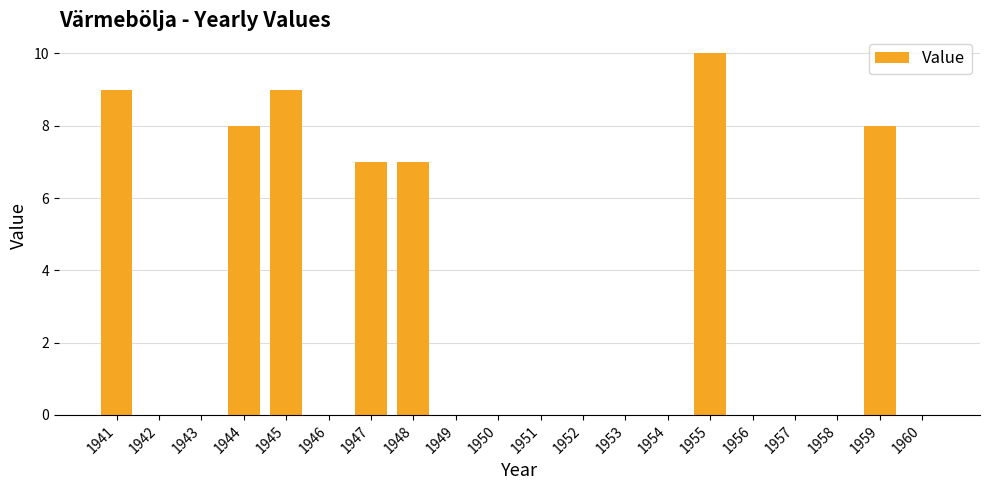

Are the bars horizontal?

No